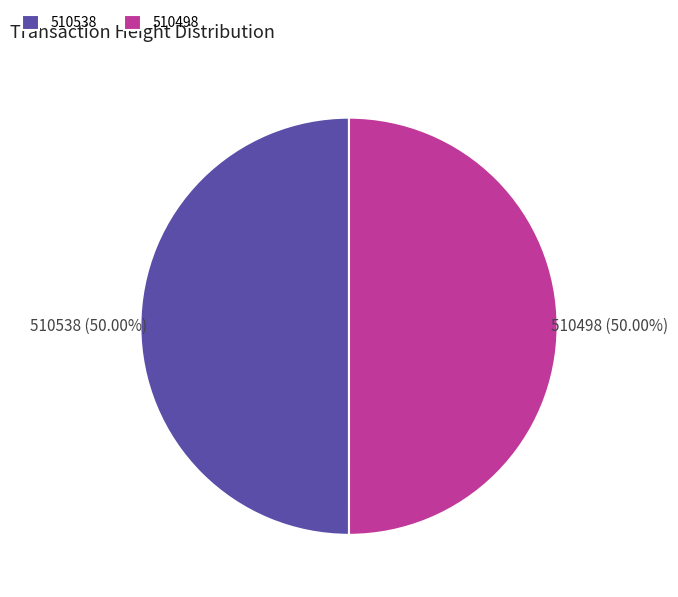

Do 510538 and 510498 together represent more than half of the pie?

Yes